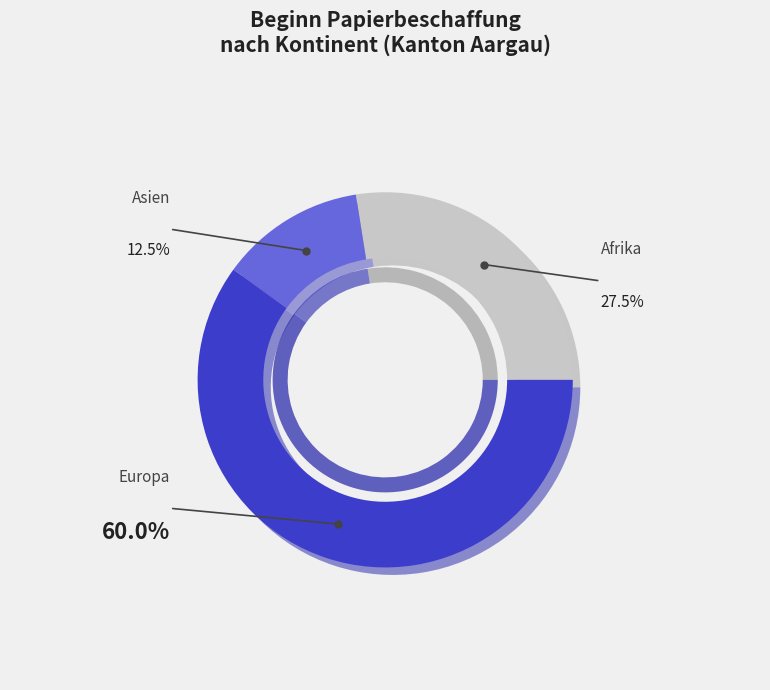

What is the majority slice?

Europa